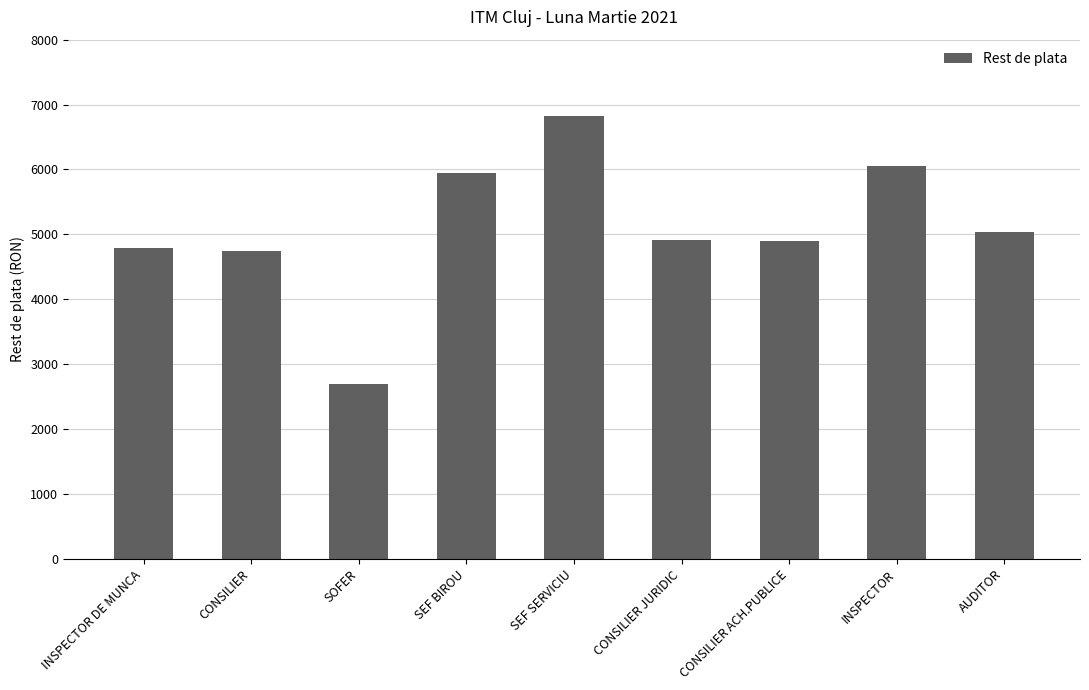

Which category has the highest value across all series?

SEF SERVICIU